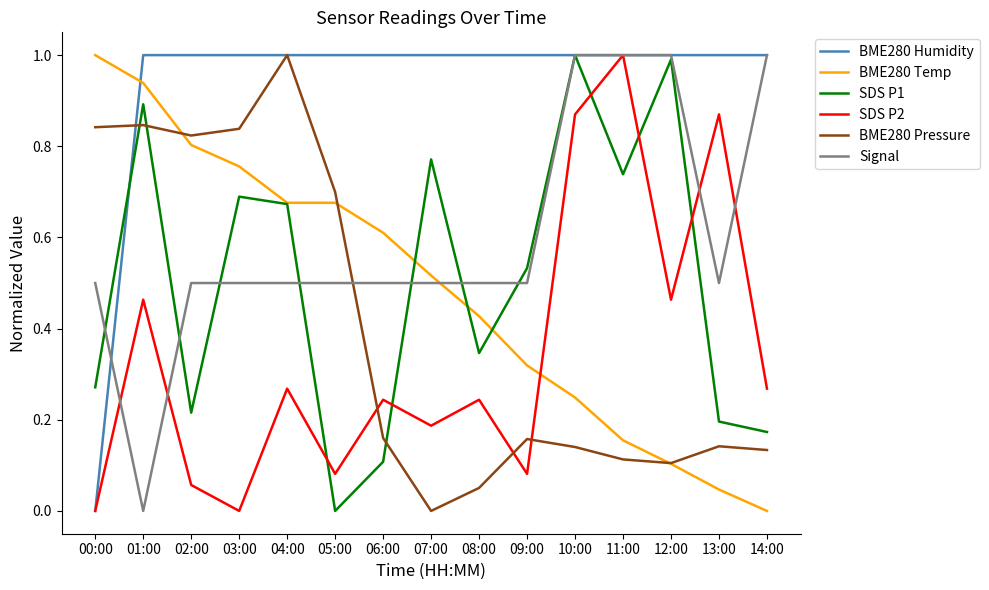

Does the chart have visible grid lines?

No